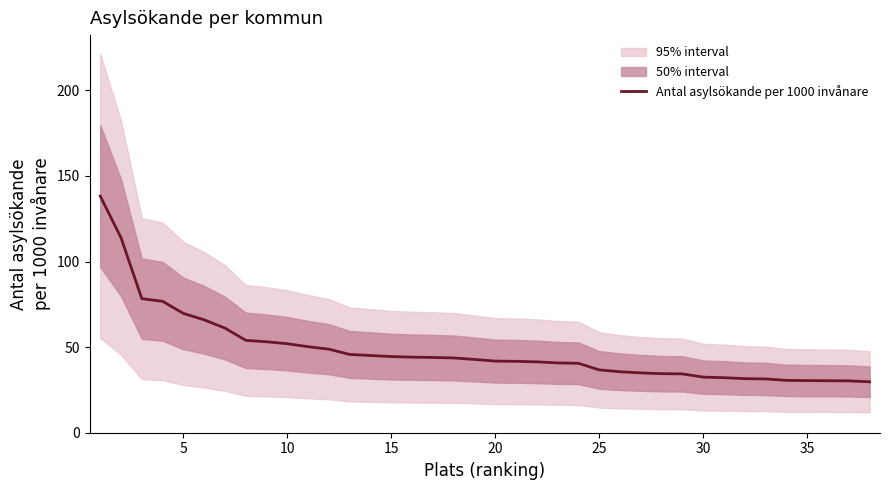

What is the sum of all values?

1833.7